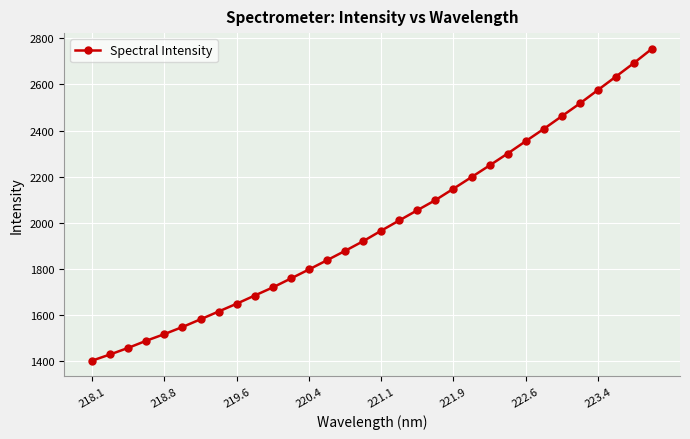

What is the difference between the maximum and minimum values?

1352.1